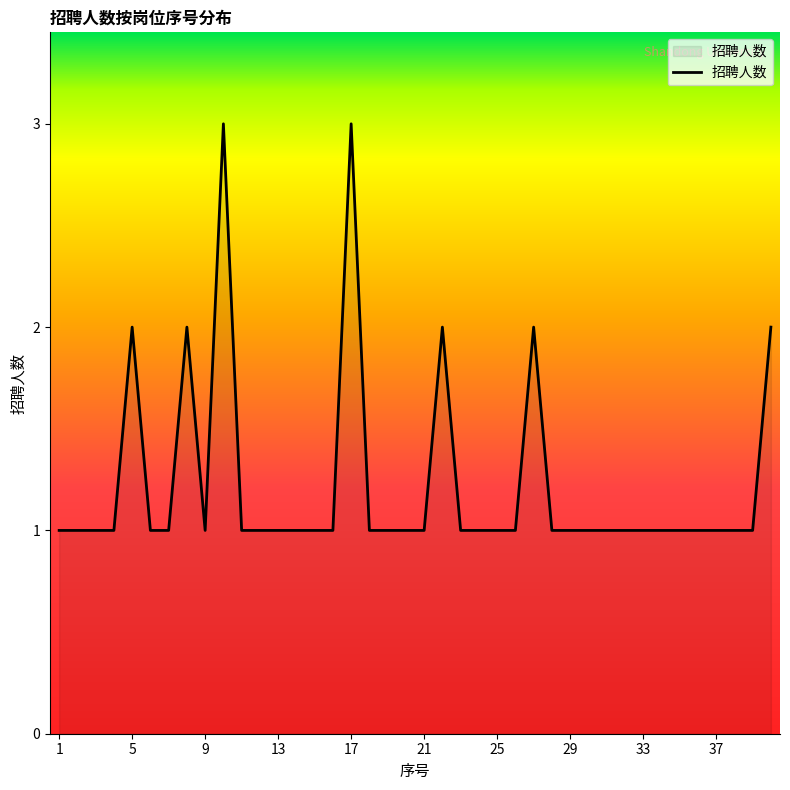

How many interior local peaks (higher than both neighbors) does the data have?

6